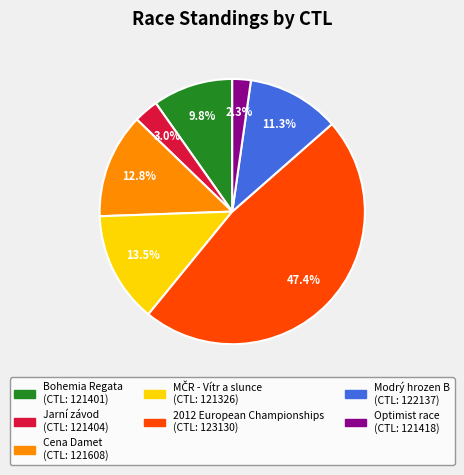

Is there a majority slice in this chart?

No